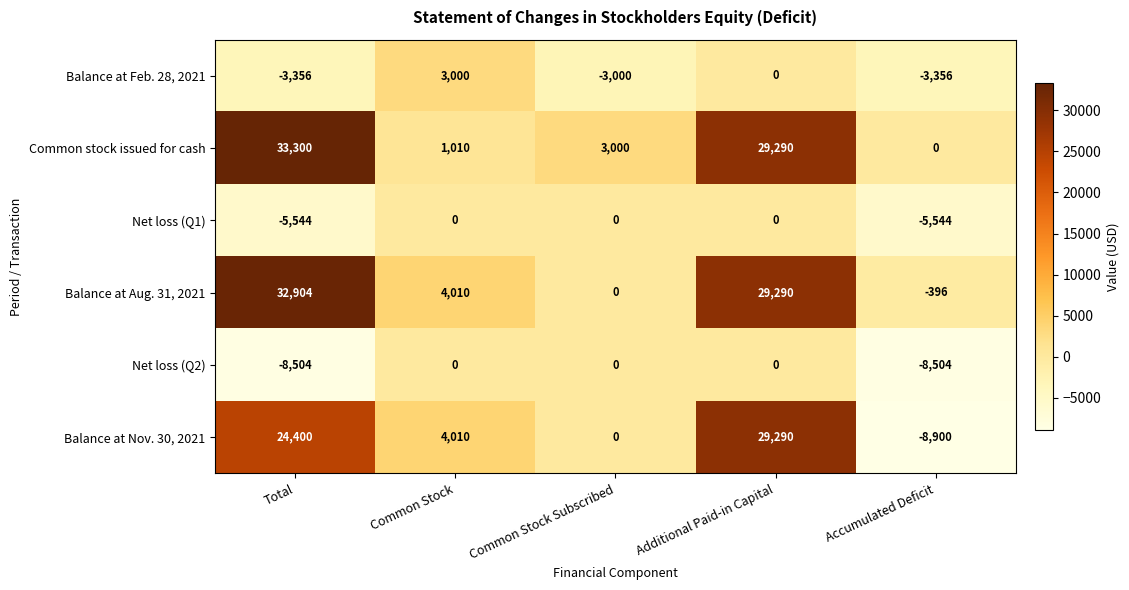

Which series has the largest range (max minus min)?

Balance at Nov. 30, 2021